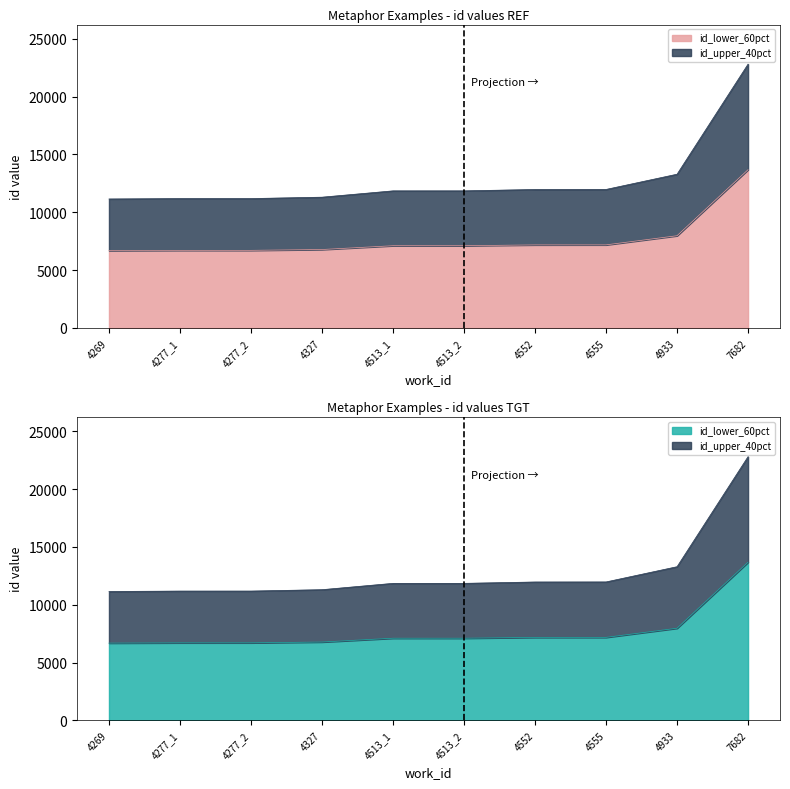

Rank the categories by work_id value from lowest to highest.

4269, 4277_1, 4277_2, 4327, 4513_1, 4513_2, 4552, 4555, 4933, 7682